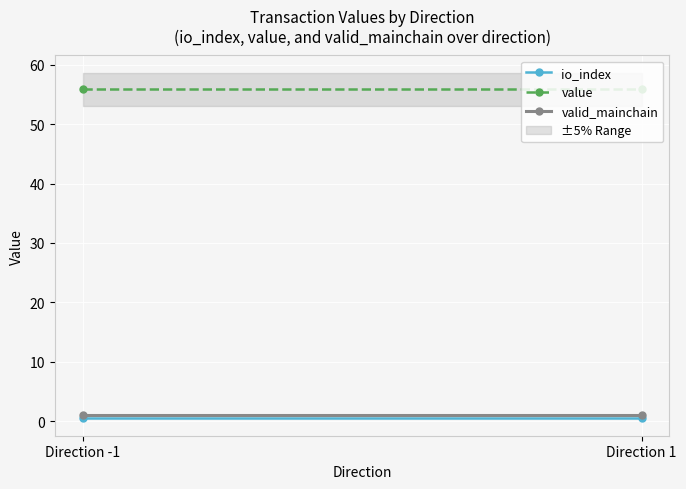

What is the label of the 2nd point from the right?

Direction -1